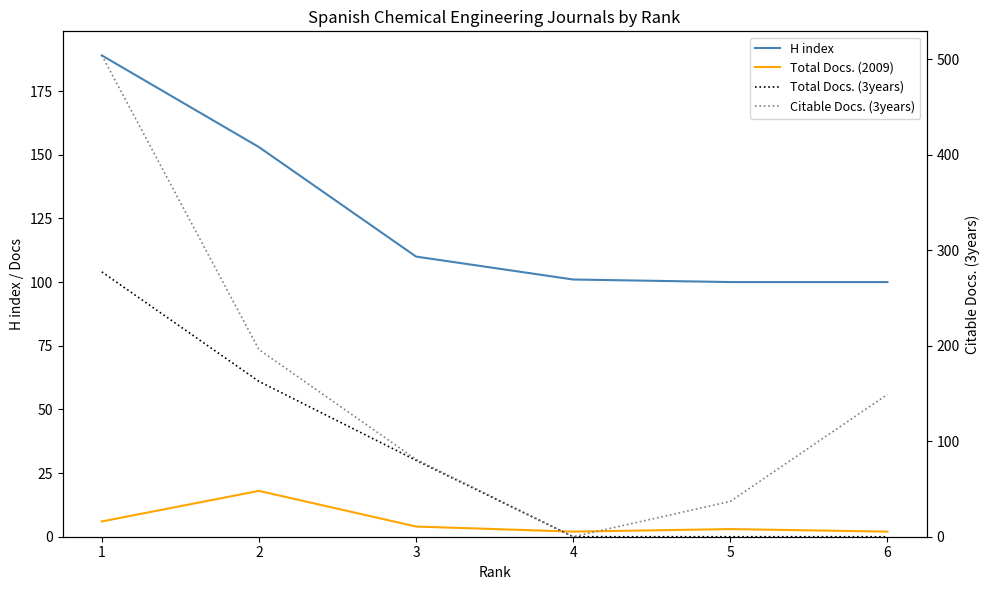

How many lines are shown in the chart?

4